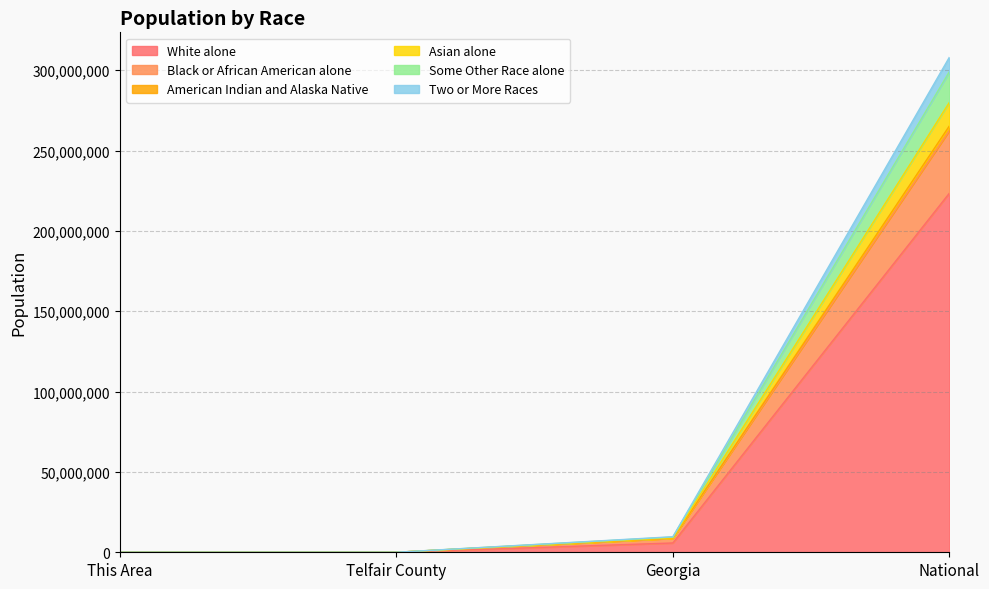

True or false: White alone has a value of 85721189 at National.

False